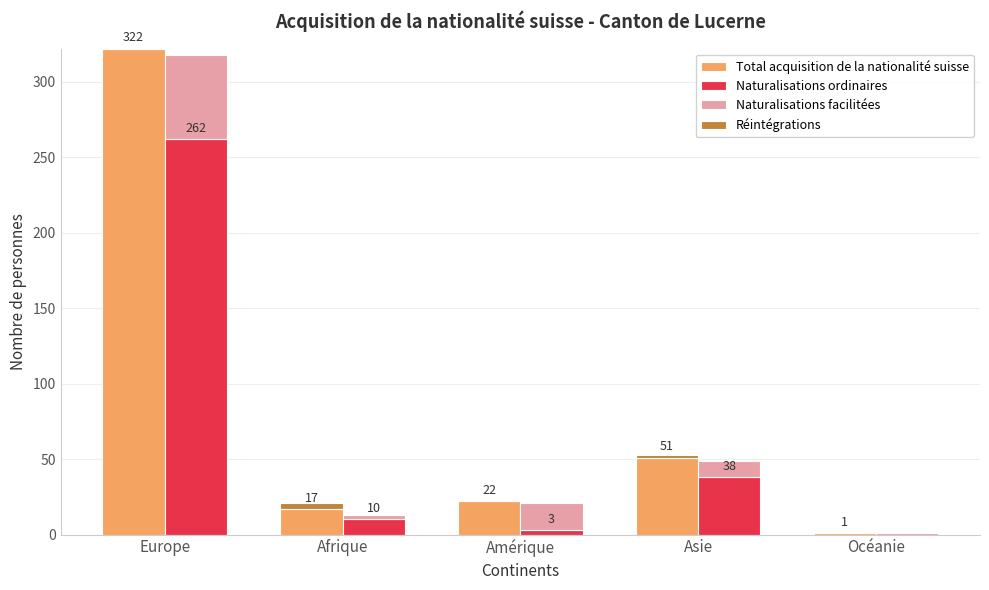

What is the sum of the Naturalisations facilitées values at Océanie and Asie?

12